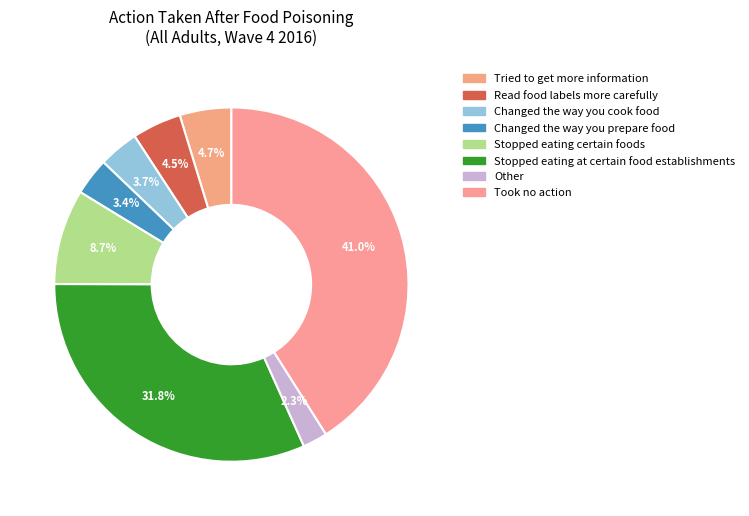

Which category has the biggest portion of the pie?

Took no action